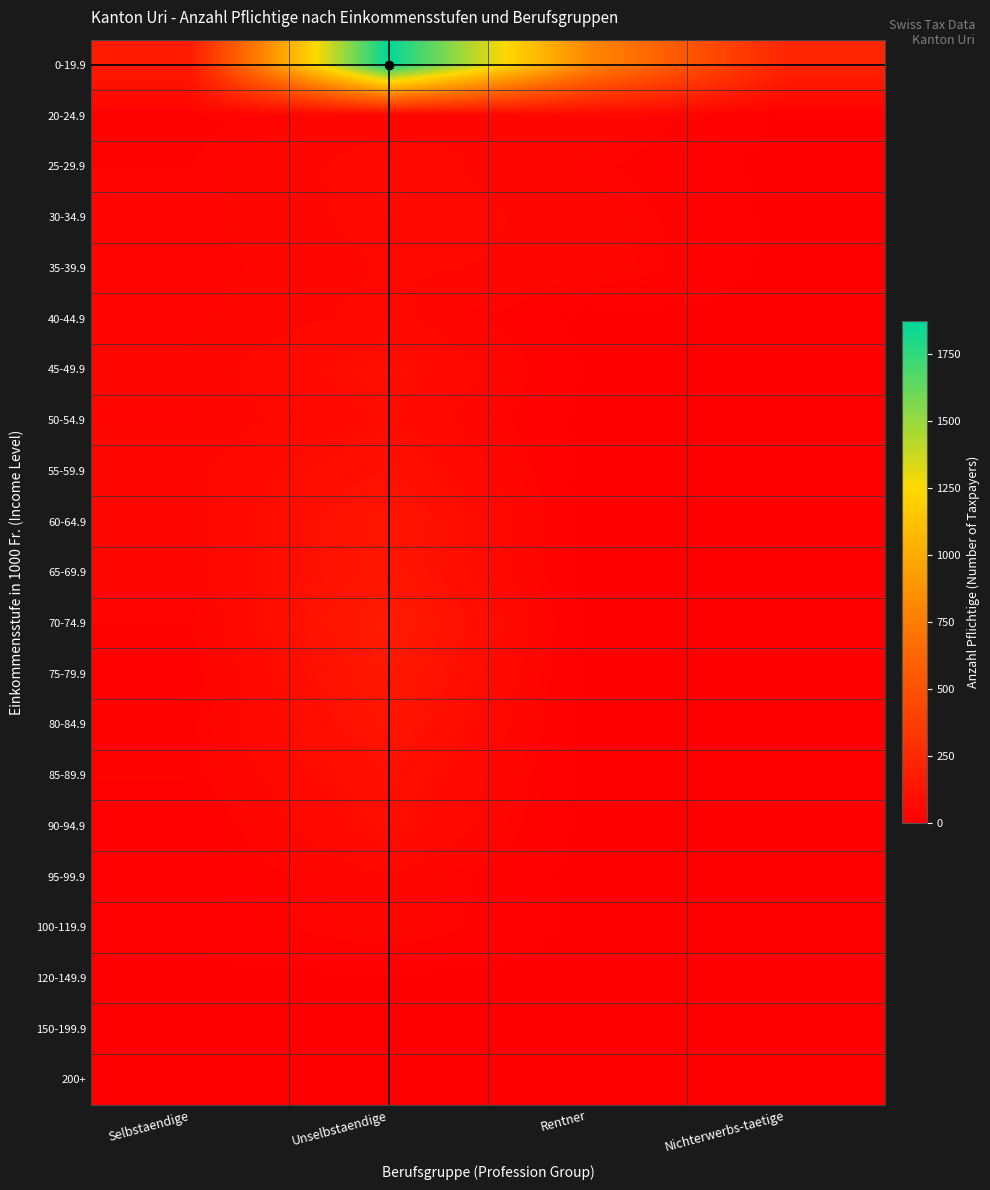

What is the maximum value shown in the chart?

1871